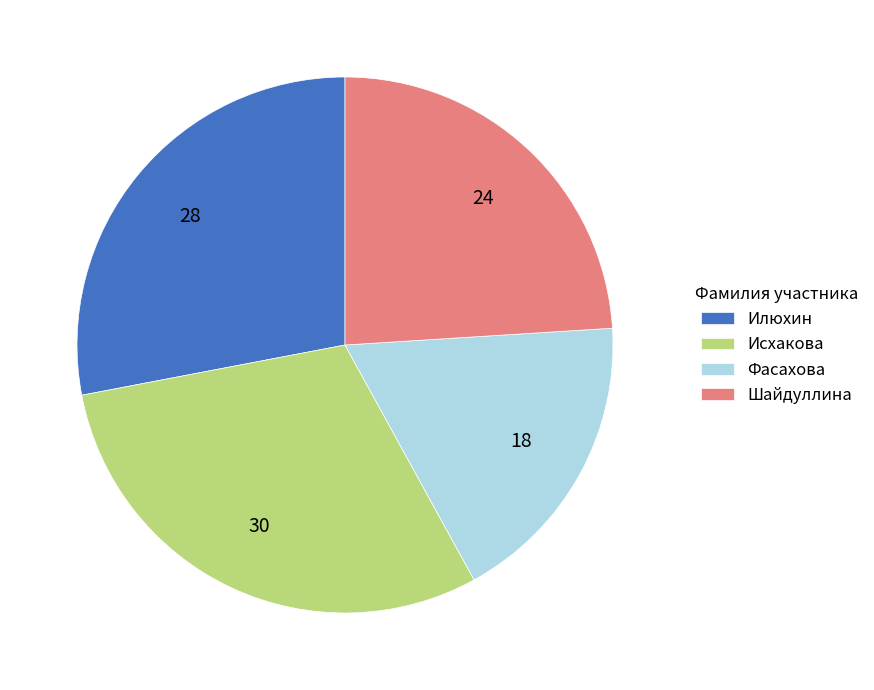

Count the number of slices in the pie.

4